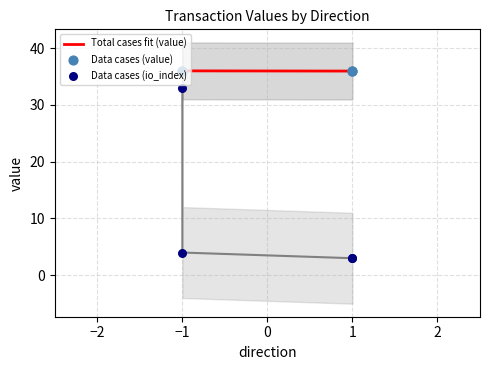

Is the value of Data cases (io_index) at 1 greater than the value of Data cases (value) at 1?

No